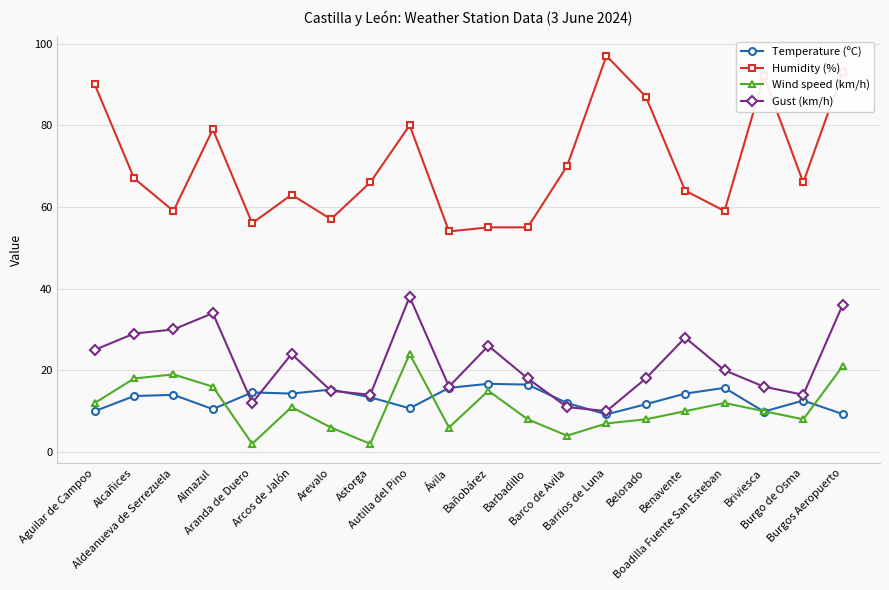

Which series has the largest range (max minus min)?

Humidity (%)